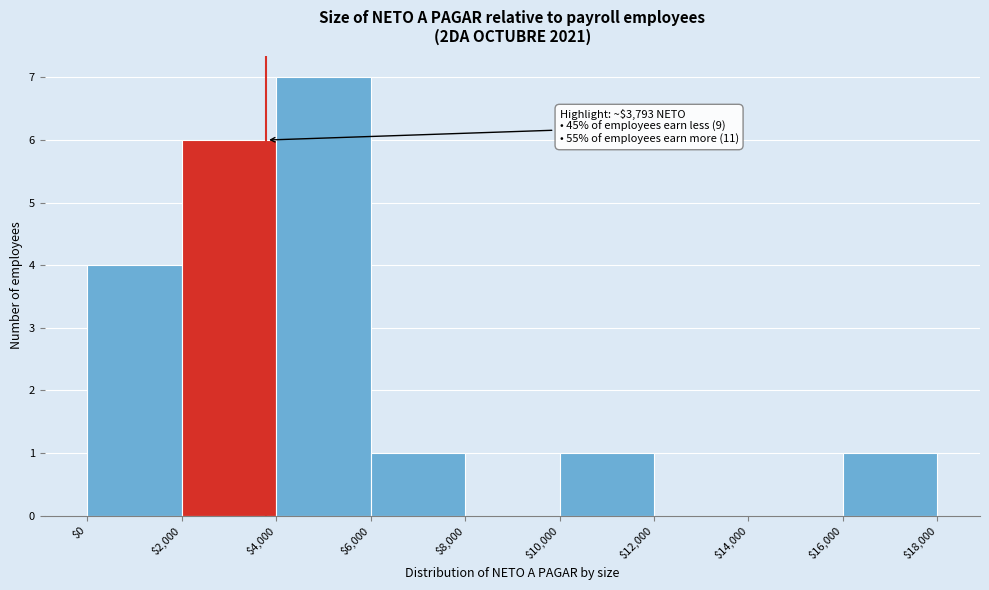

Over which range of the x-axis is the bar tallest?

$4,000 to $6,000